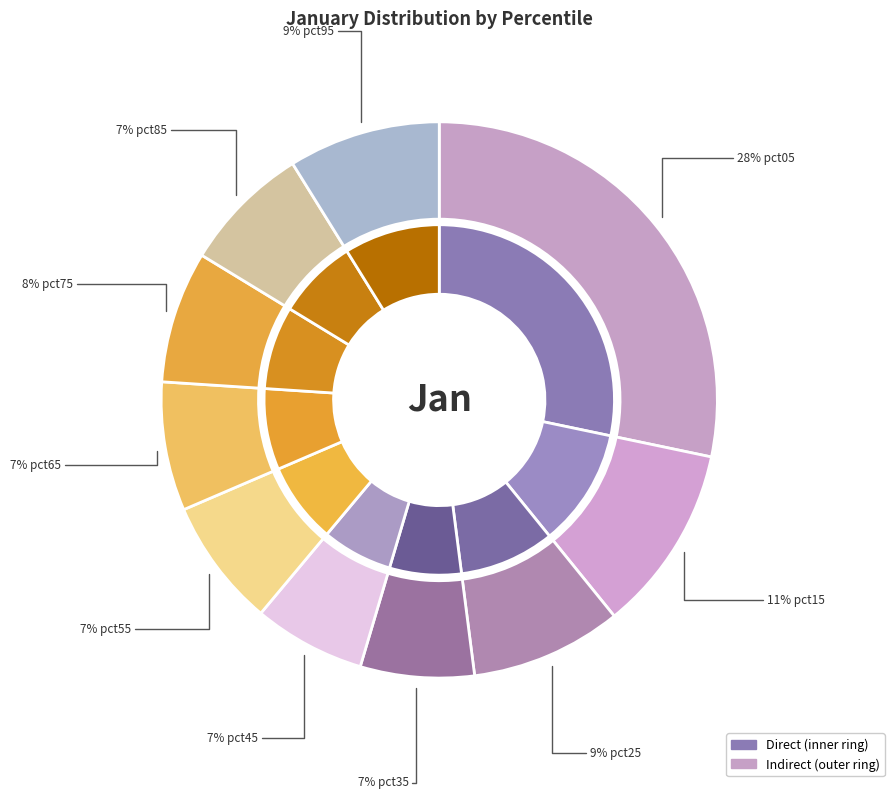

To the nearest percent, what percentage of the pie is pct25?

9%